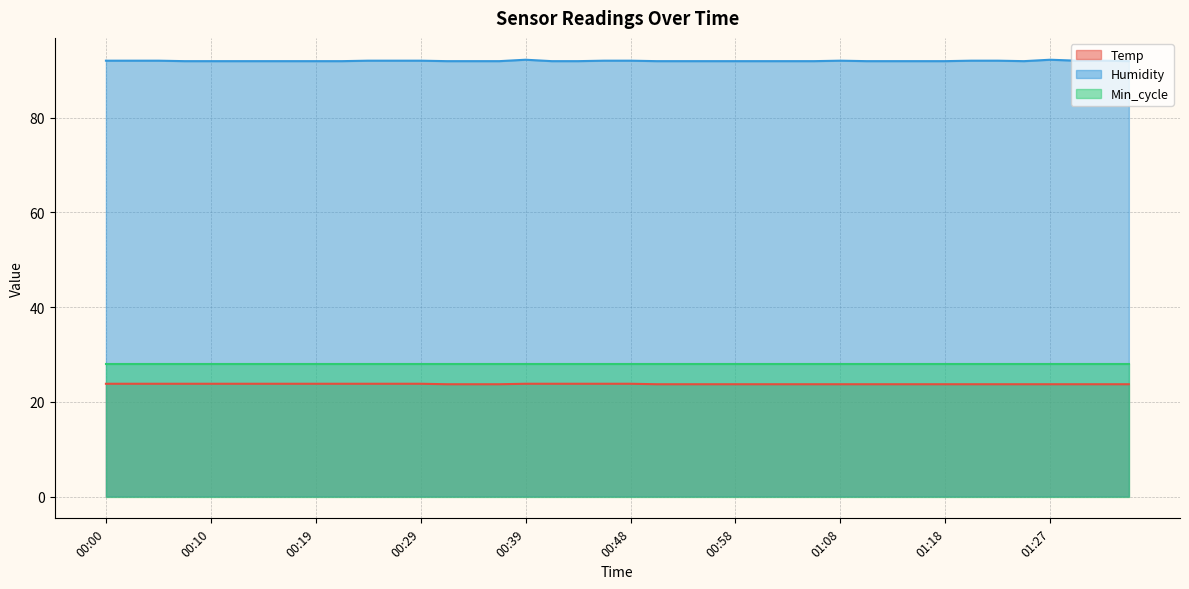

Which series has the largest total across all categories?

Humidity